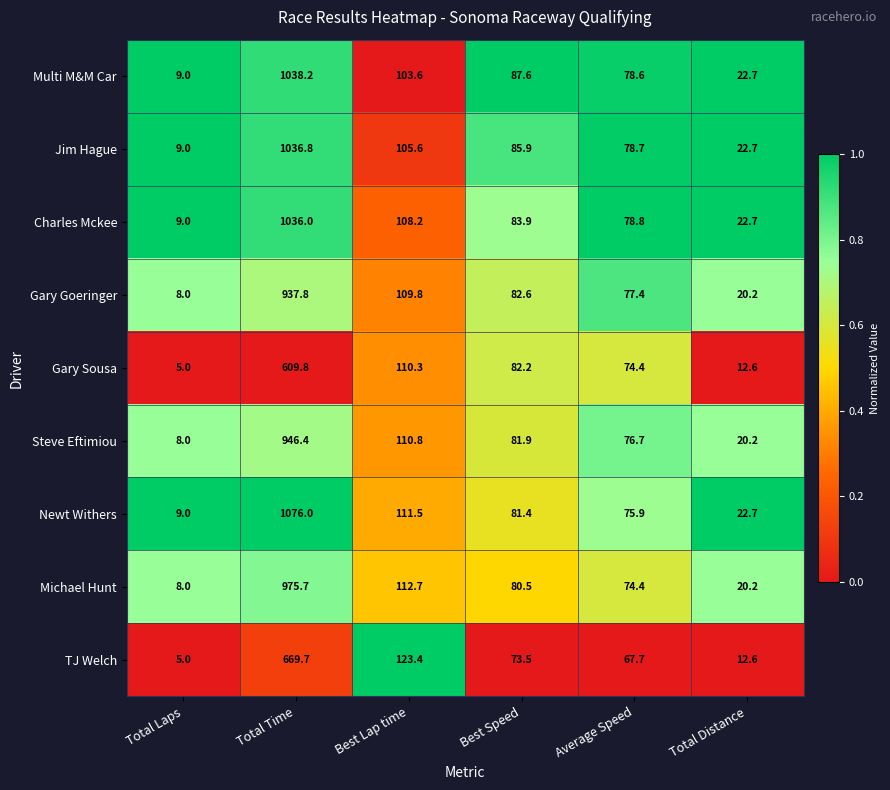

Count the number of categories in the chart.

6